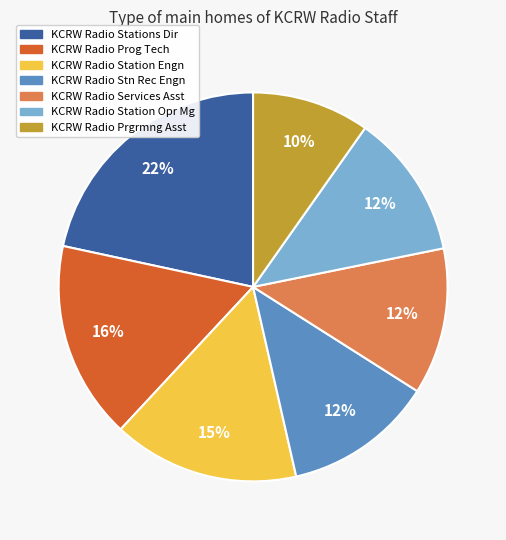

To the nearest percent, what percentage of the pie is KCRW Radio Station Engn?

15%